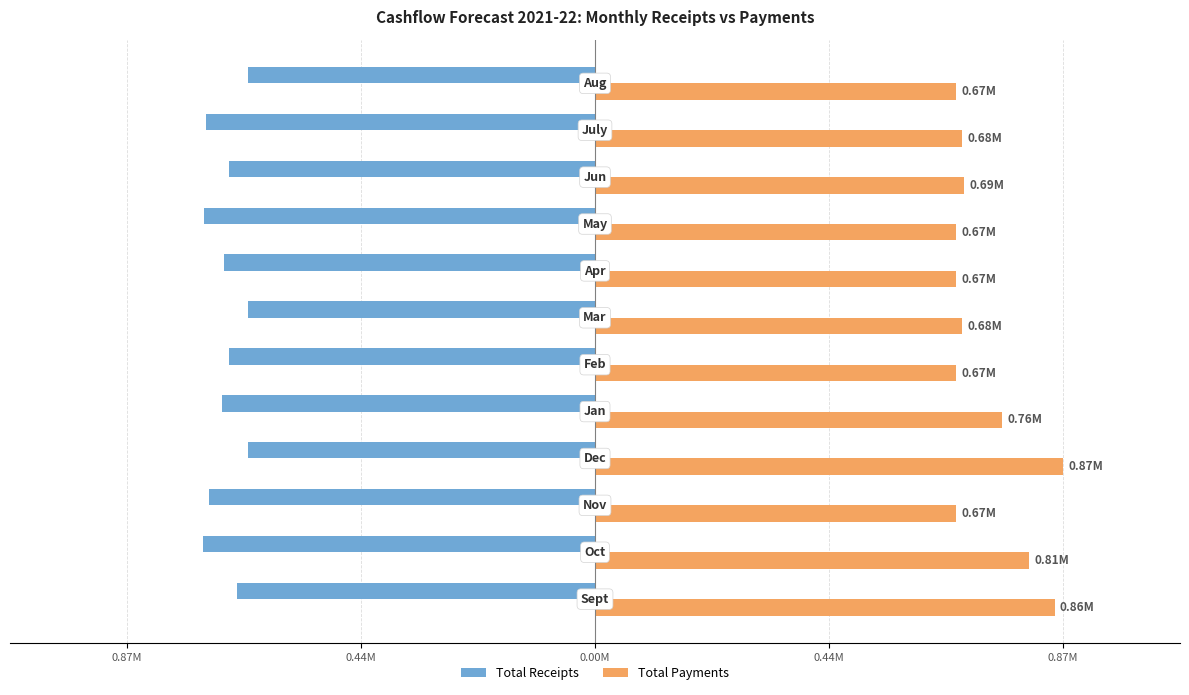

What is the lowest value of the Total Payments series?

0.7